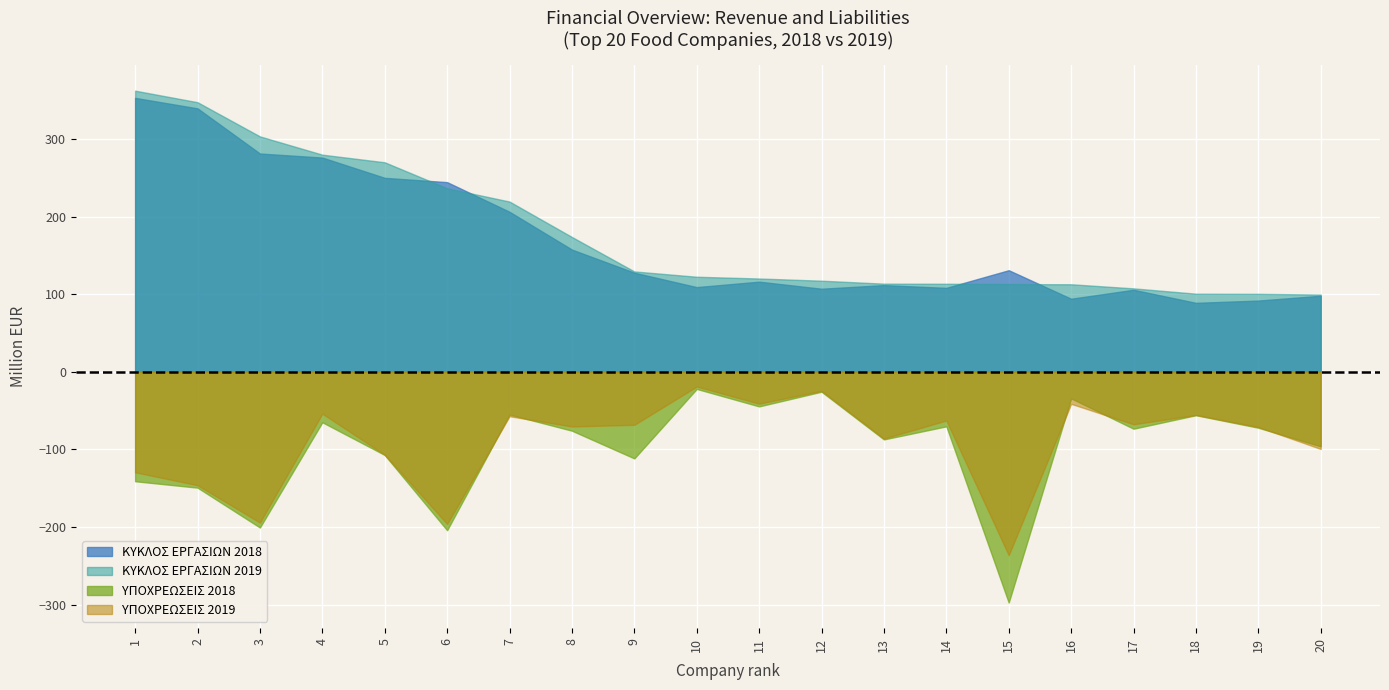

What are all the series names shown in the legend?

ΚΥΚΛΟΣ ΕΡΓΑΣΙΩΝ 2018, ΚΥΚΛΟΣ ΕΡΓΑΣΙΩΝ 2019, ΥΠΟΧΡΕΩΣΕΙΣ 2018, ΥΠΟΧΡΕΩΣΕΙΣ 2019